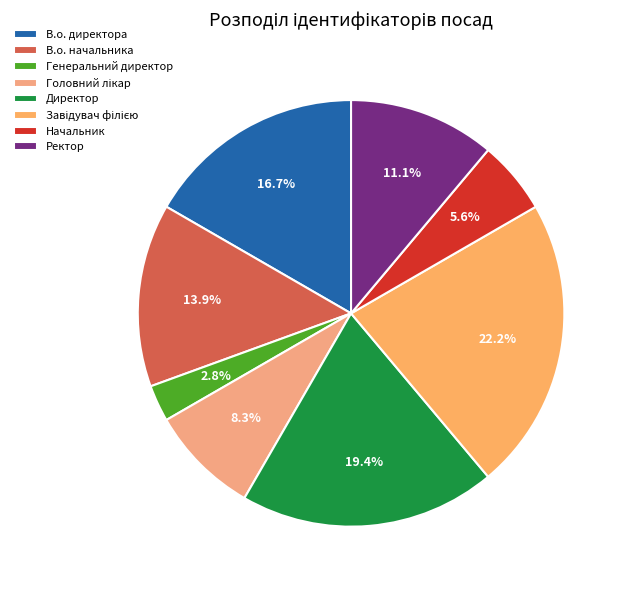

What portion of the pie excludes В.о. директора?

83.3%